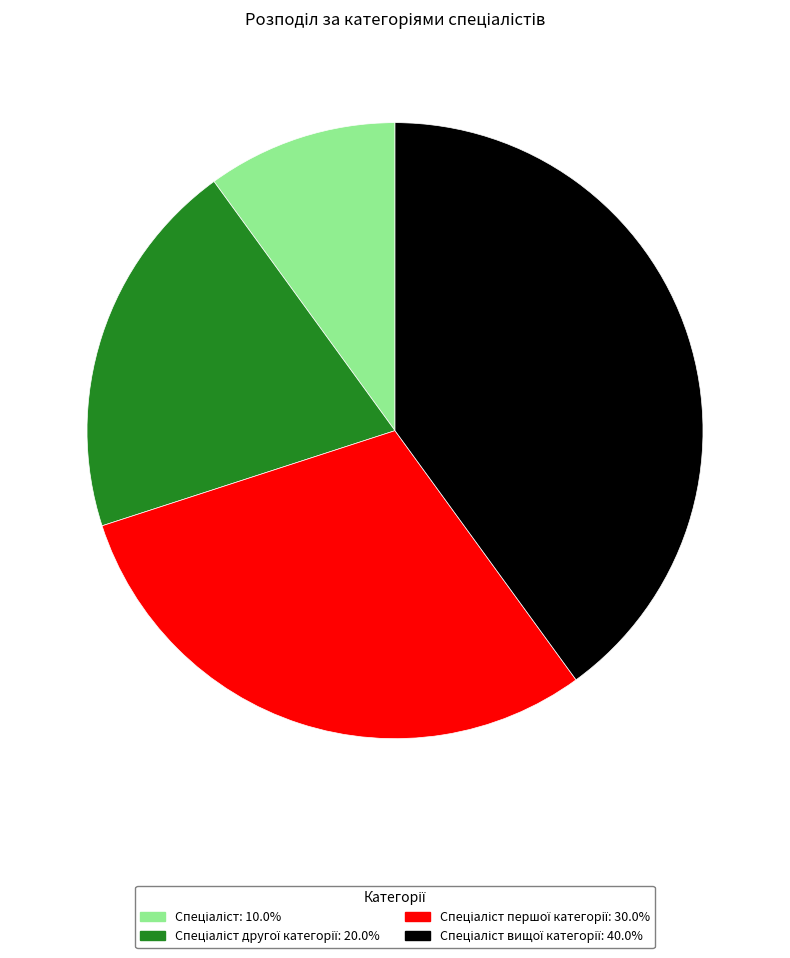

Is there any slice that represents more than half of the pie?

No